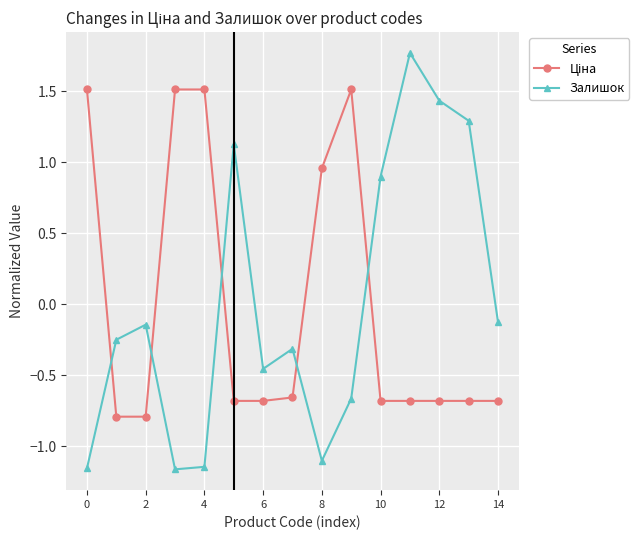

How many data points in Залишок are less than 0?

10